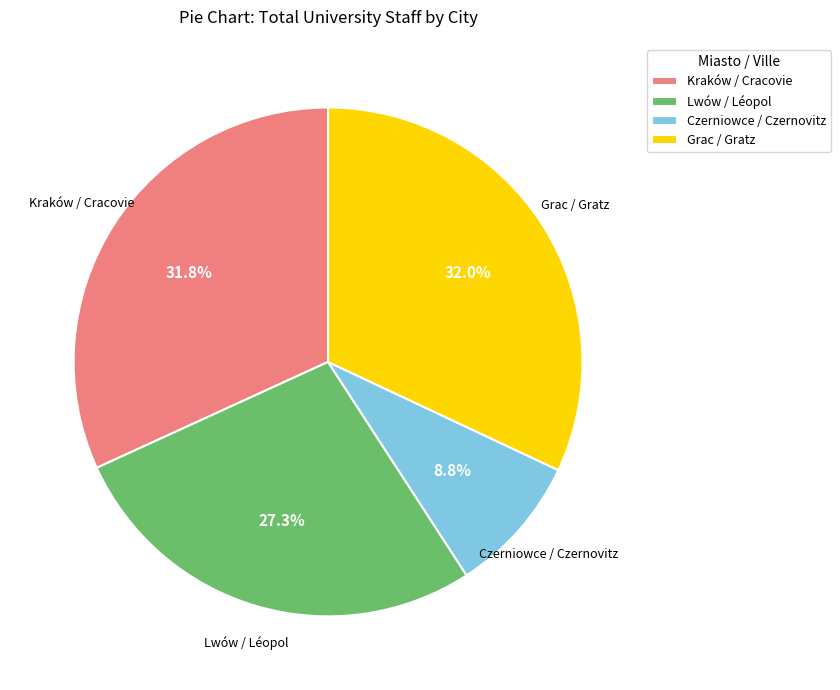

Which has a higher value, Lwów / Léopol or Grac / Gratz?

Grac / Gratz